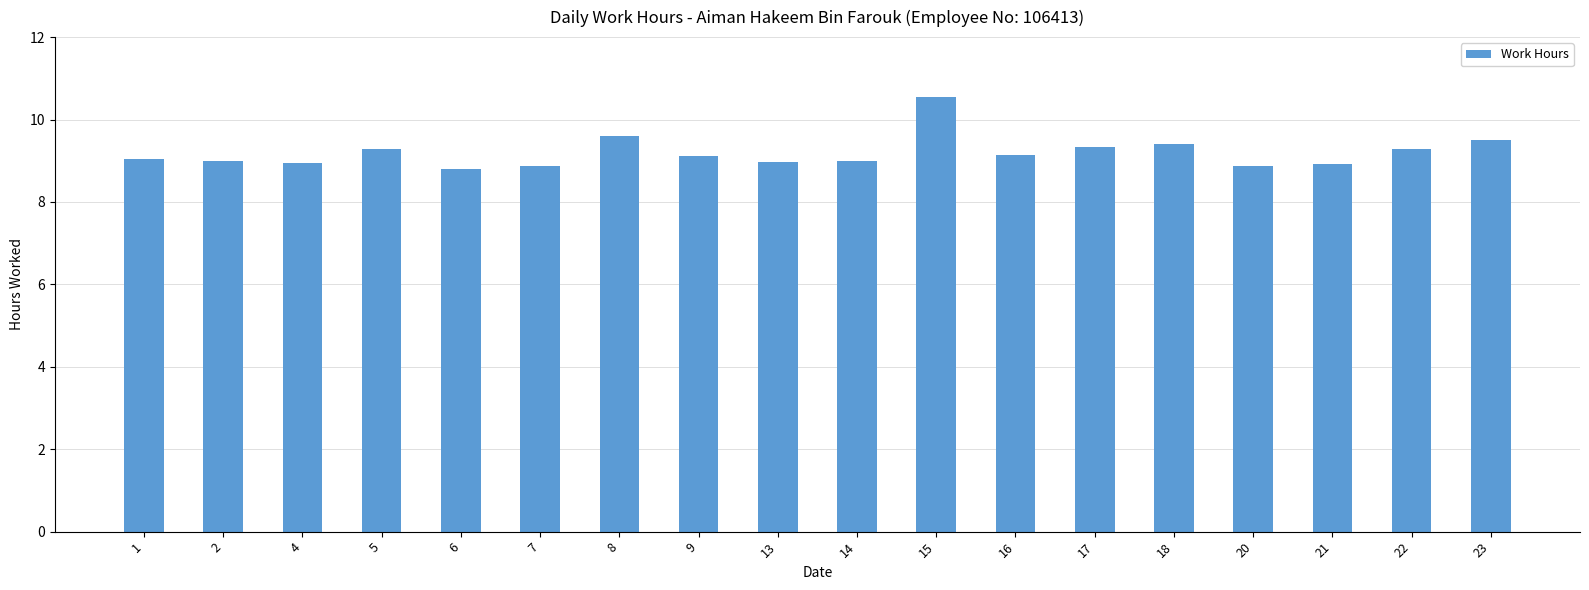

At which category does the chart reach its peak across all series?

15